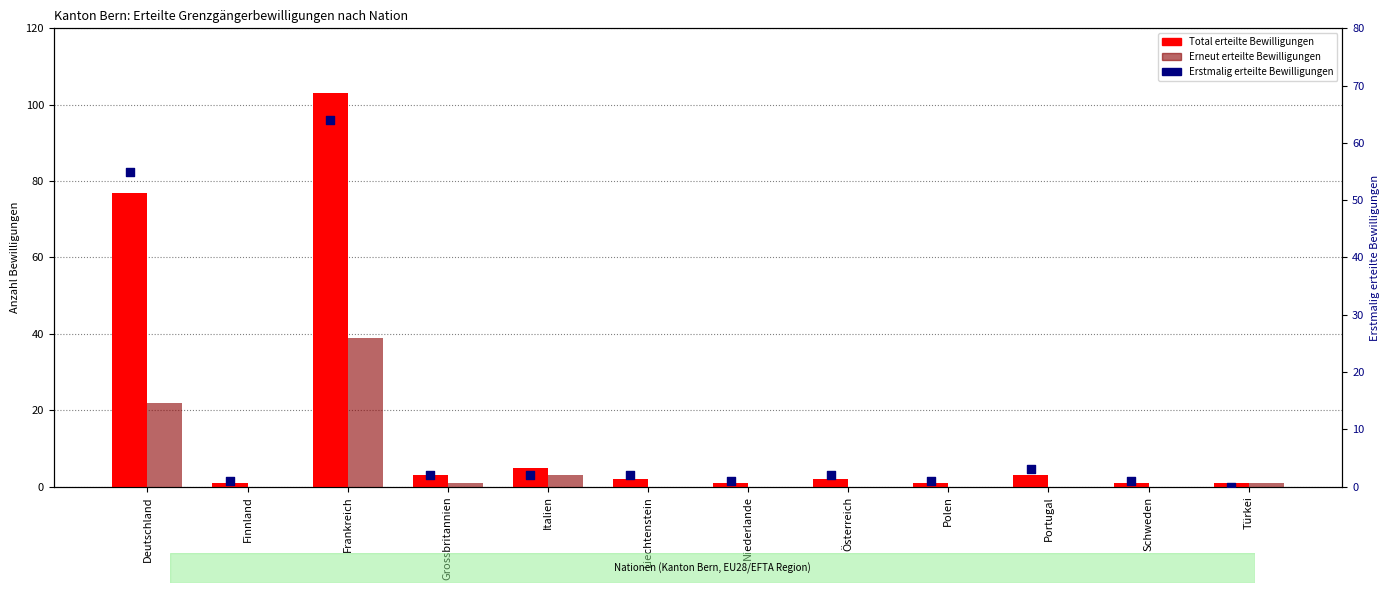

Which series contains the lowest Y value?

Erneut erteilte Bewilligungen